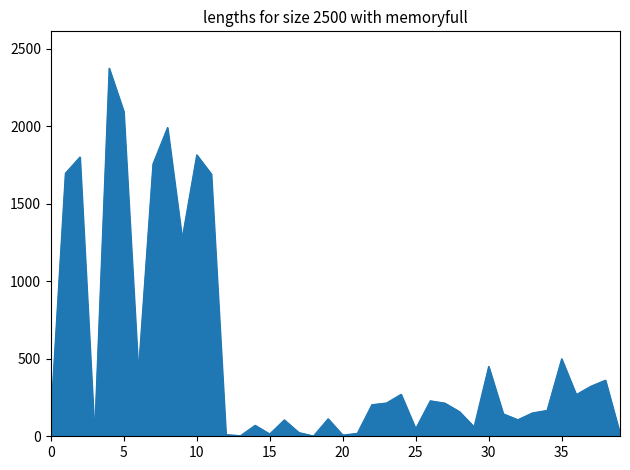

What is the difference between the maximum and second lowest values?

2371